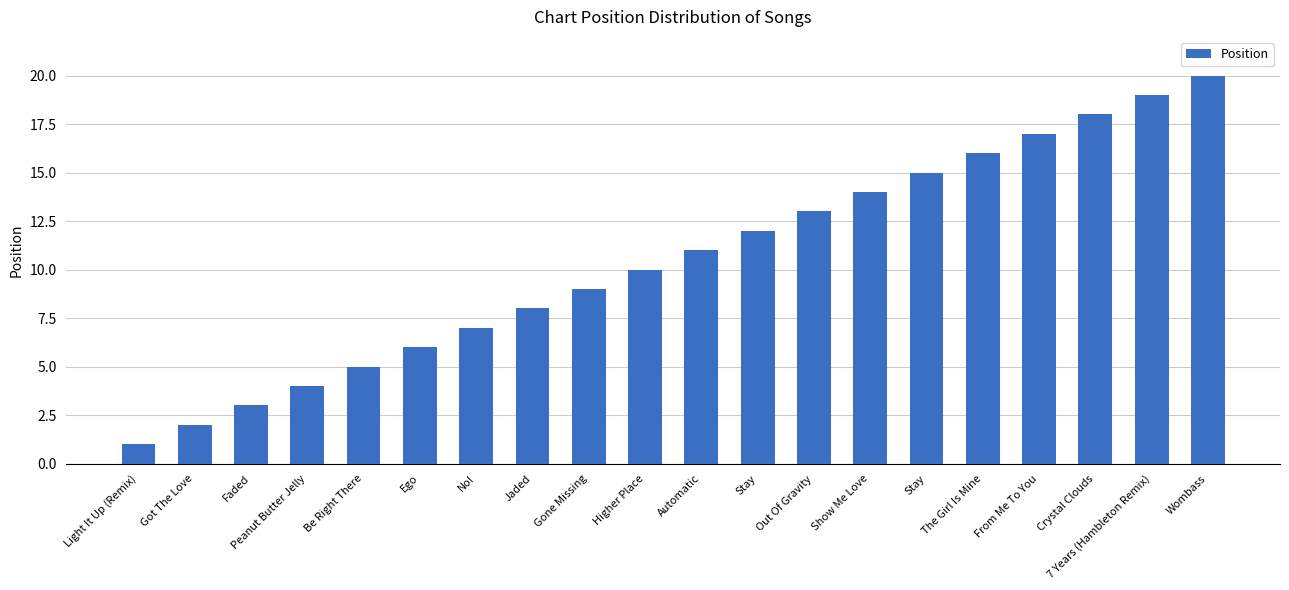

What value does the data have at Show Me Love?

14